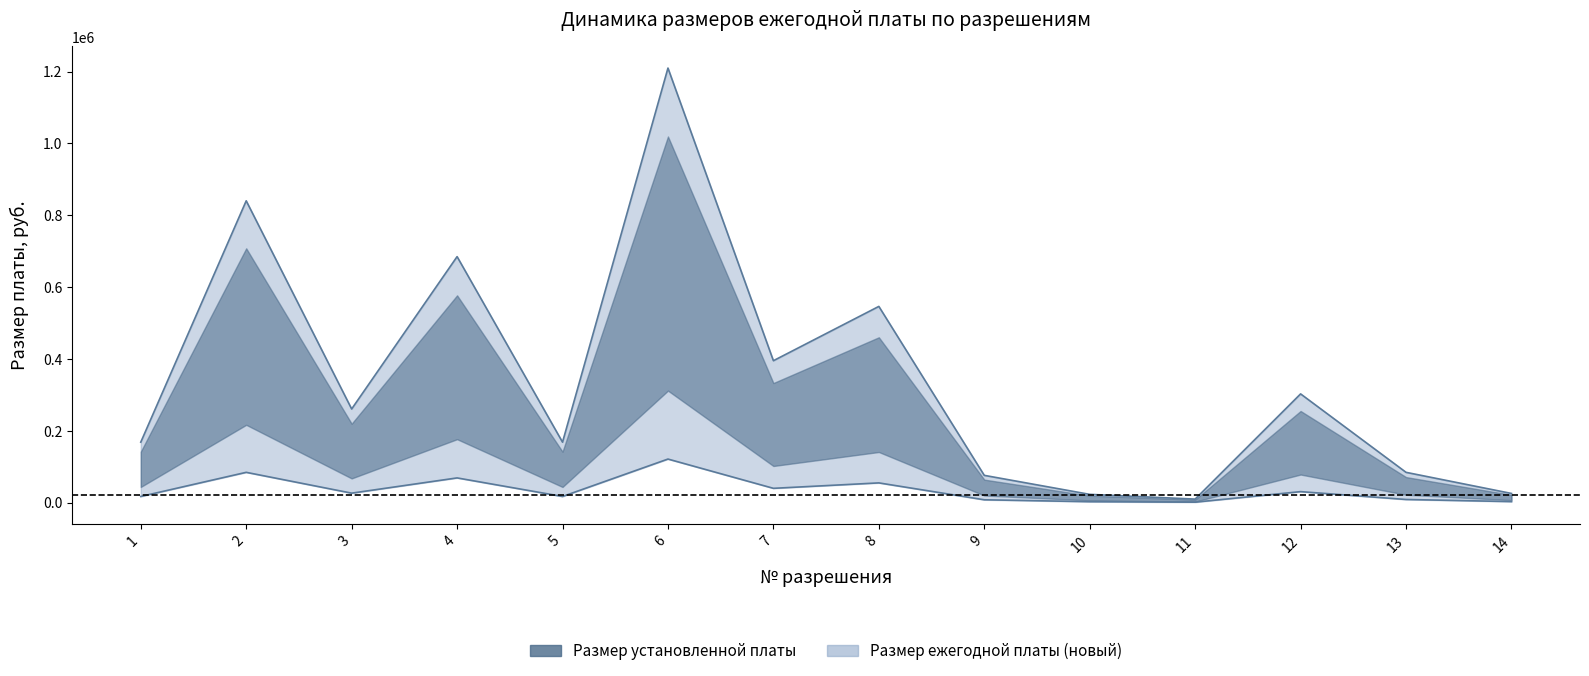

Which label corresponds to the largest value in the chart?

6